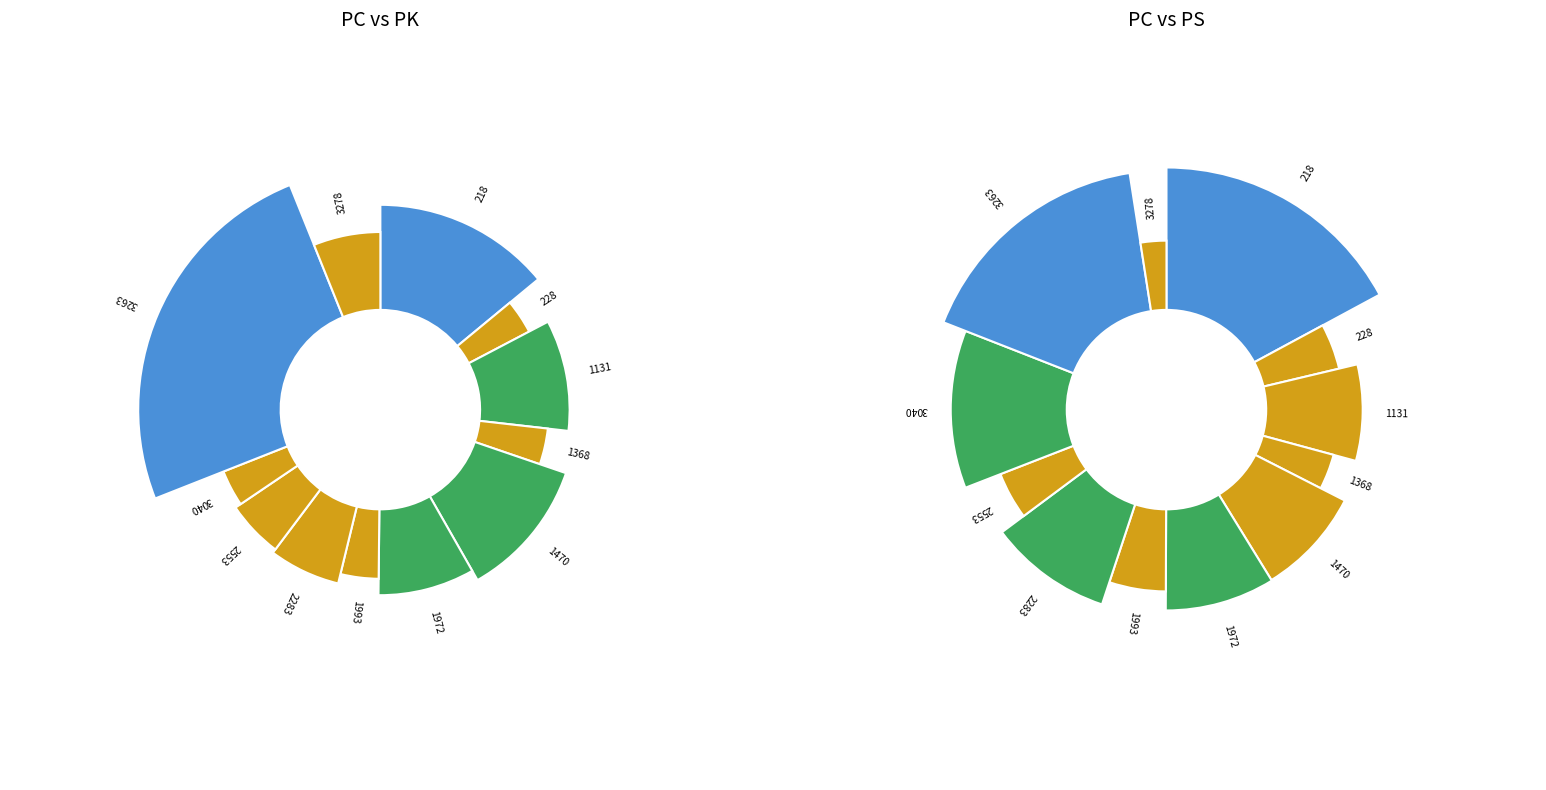

The 218 slice represents 12% of the pie. True or false?

True